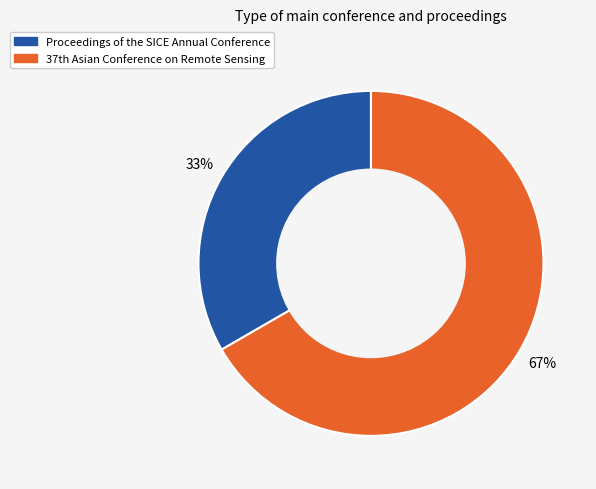

Which slice is the largest?

37th Asian Conference on Remote Sensing